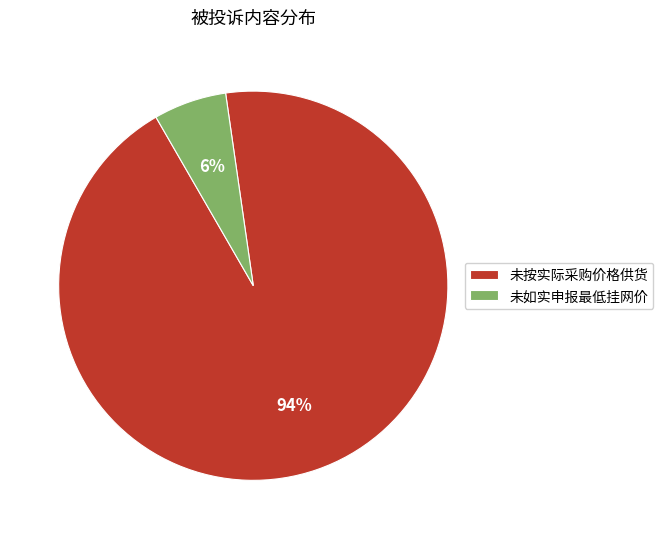

What percentage is the 未按实际采购价格供货 slice, to the nearest percent?

94%